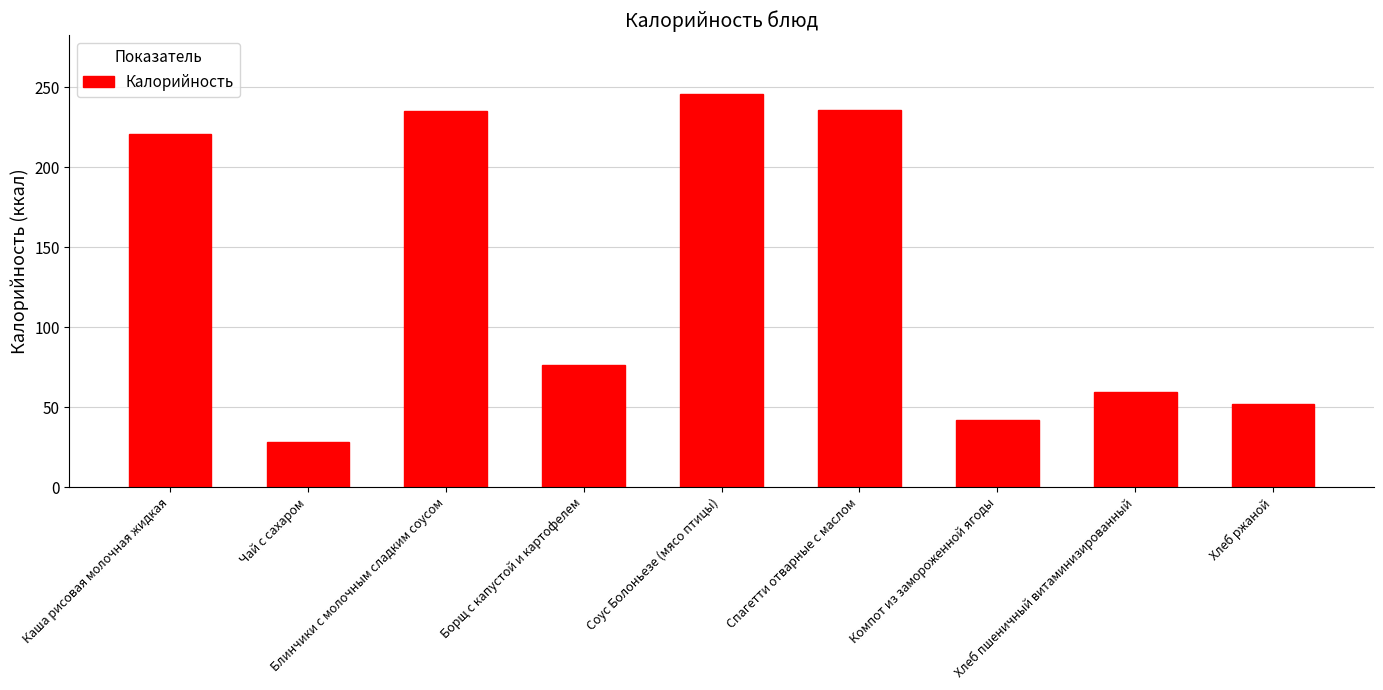

Are the bars horizontal?

No